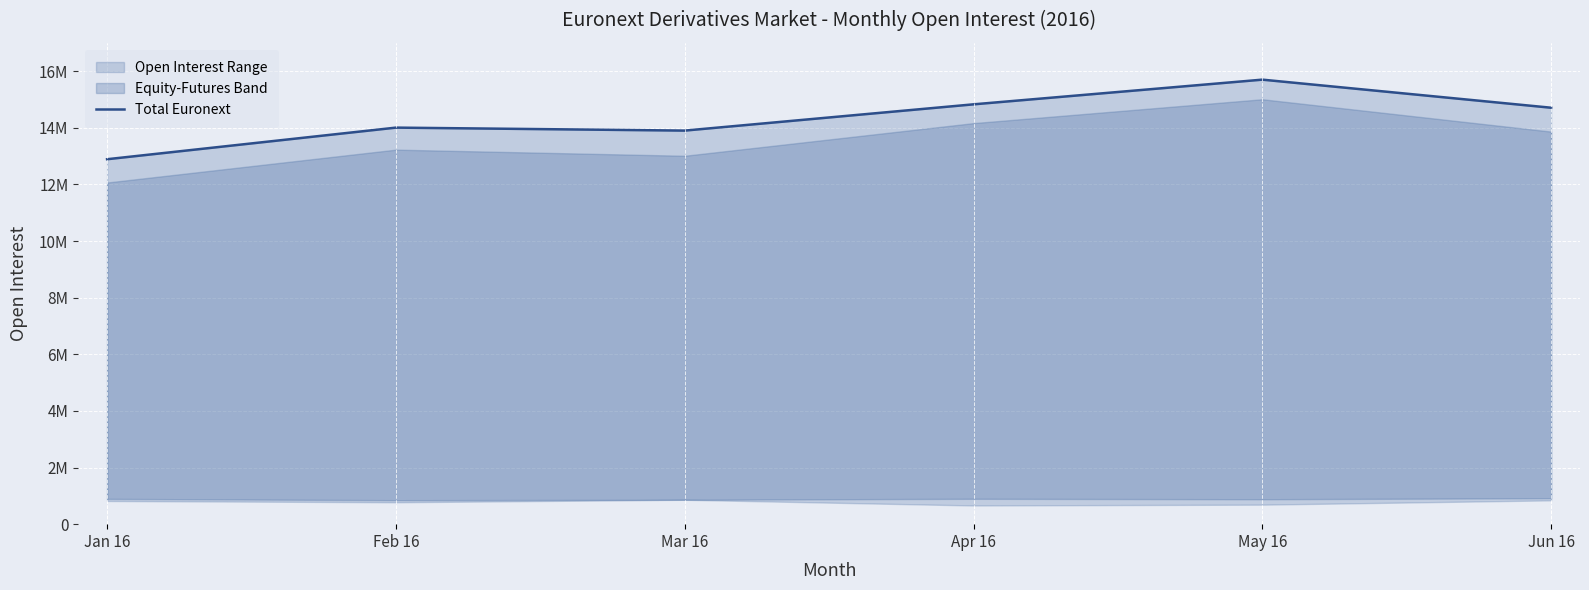

Which label corresponds to the largest value in the chart?

May 16